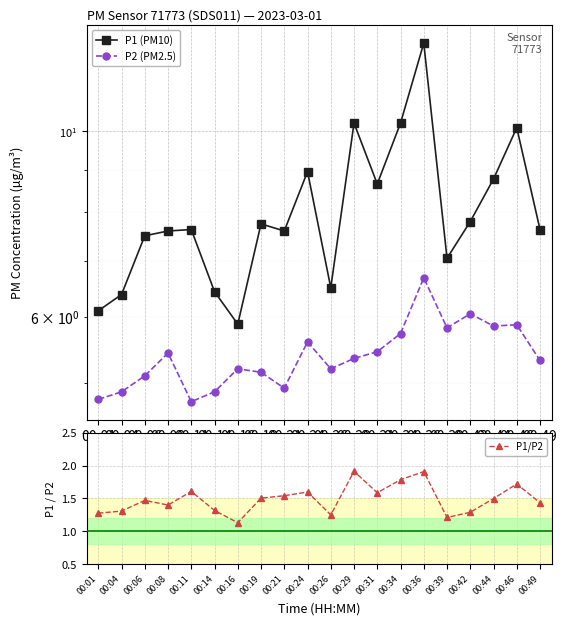

Rank the series at 00:04 from highest to lowest value.

P1 (PM10), P2 (PM2.5), P1/P2